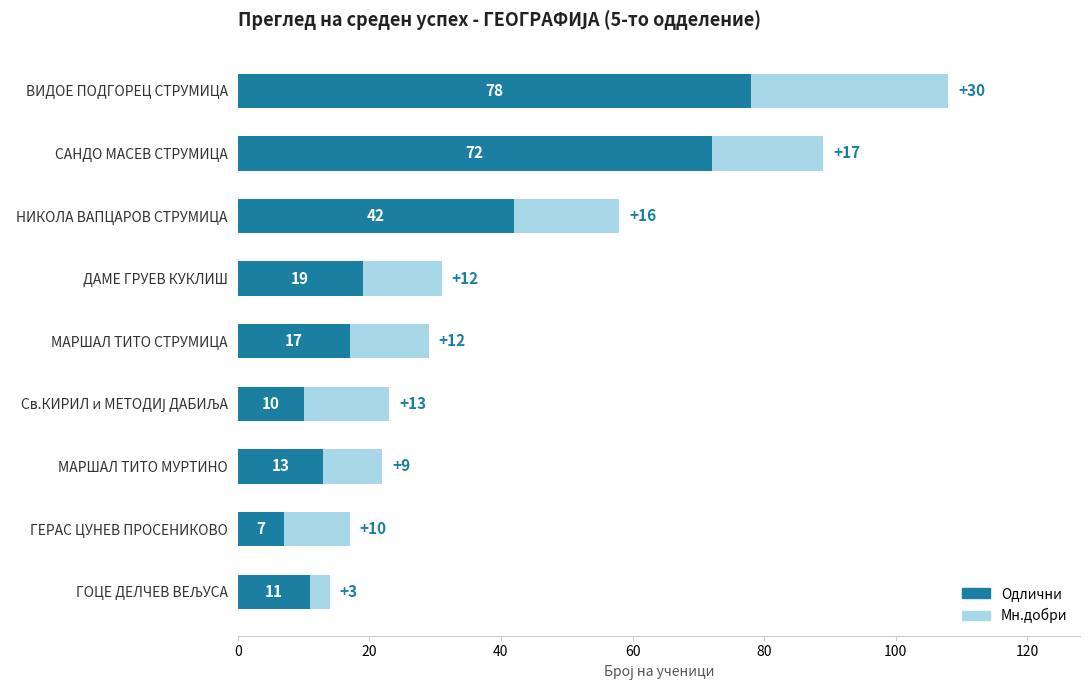

Where is Одлични nearest to the value 42?

НИКОЛА ВАПЦАРОВ СТРУМИЦА